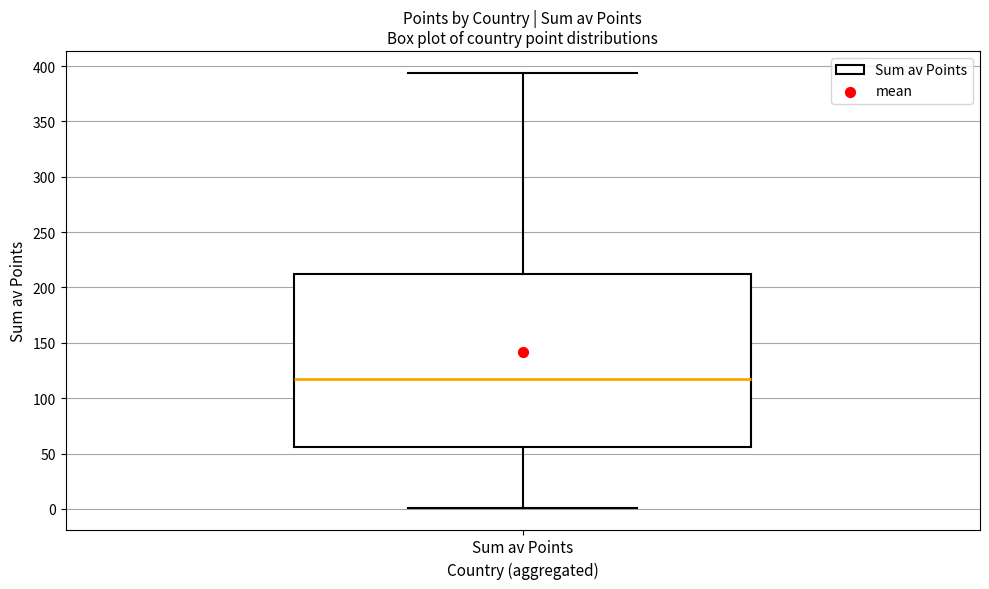

Read this box plot against the y-axis: the position of the median line, the range covered by the box, and the ends of both whiskers. The values are not printed on the chart, so give them approximately, as read against the axis.

median 115, box 55 to 210, whiskers 0 to 395